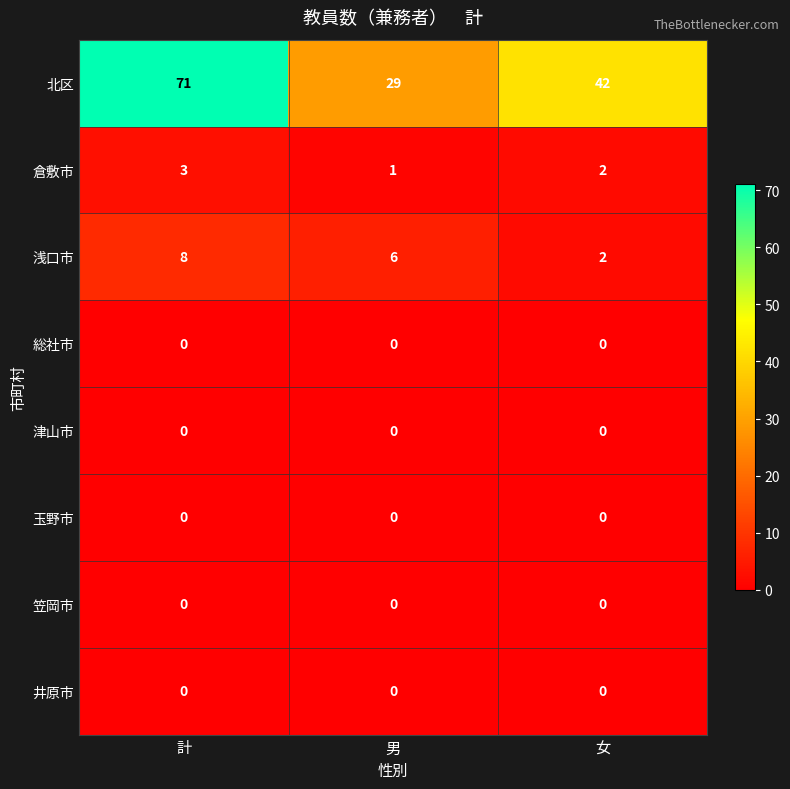

Which label corresponds to the largest value in the chart?

計